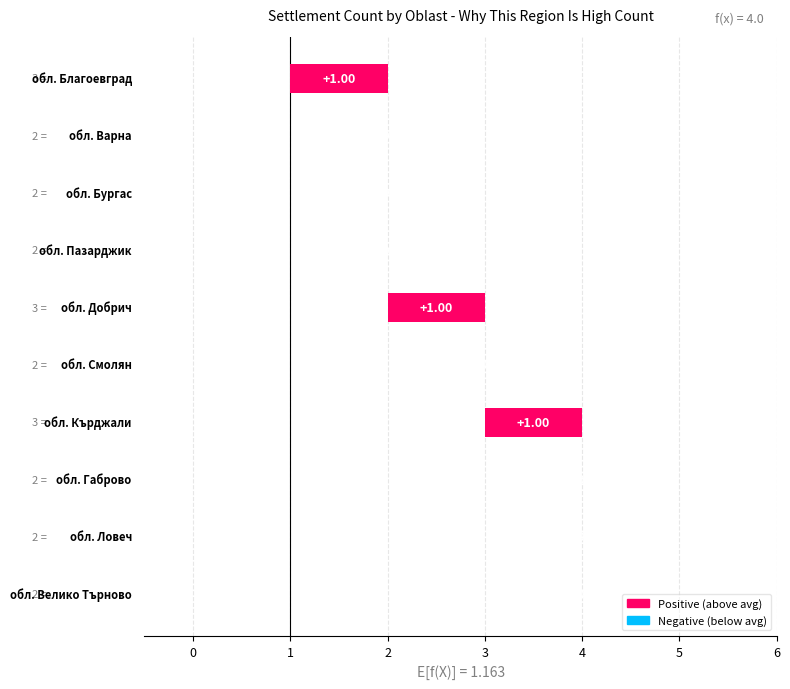

What is the value of the 3rd bar from the left?

2